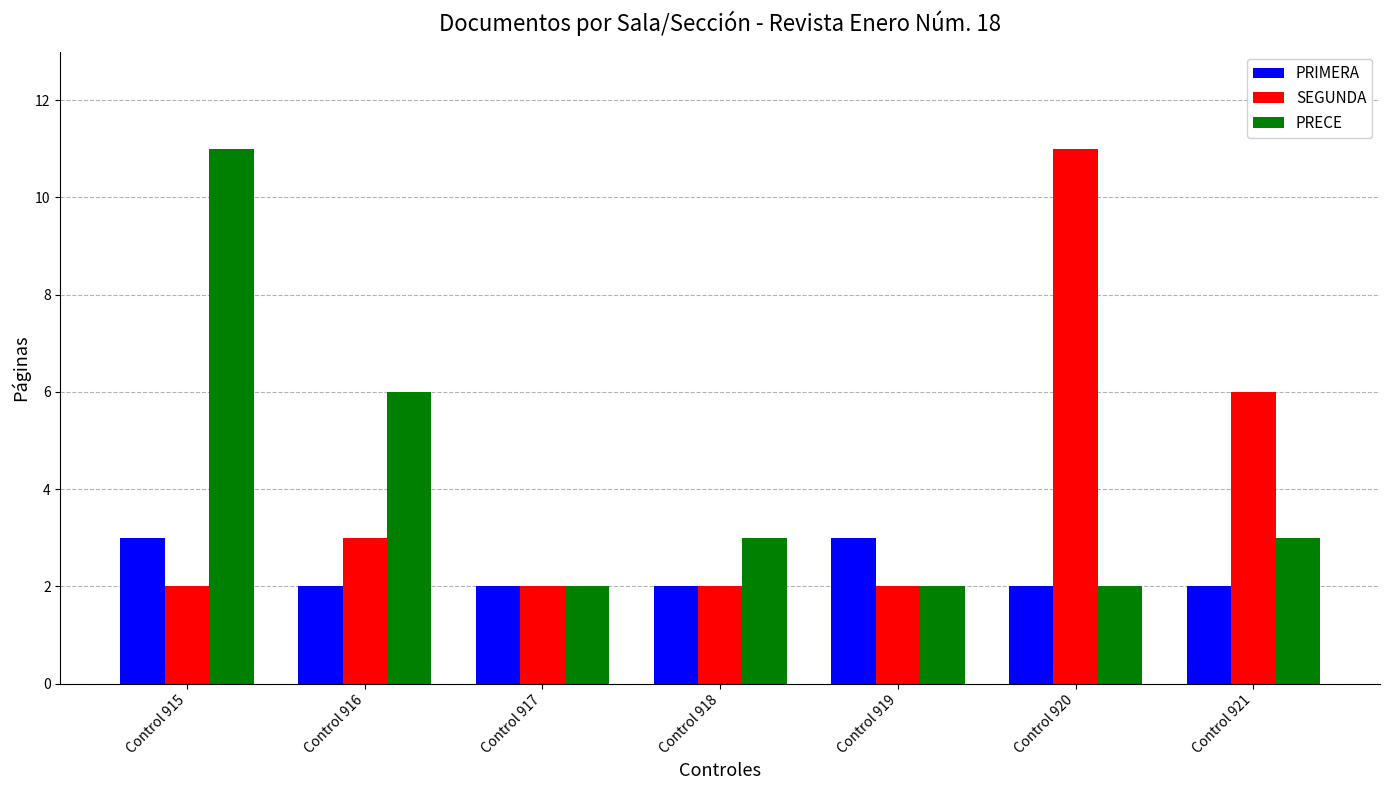

Between Control 916 and Control 918, which series saw the biggest shift?

PRECE